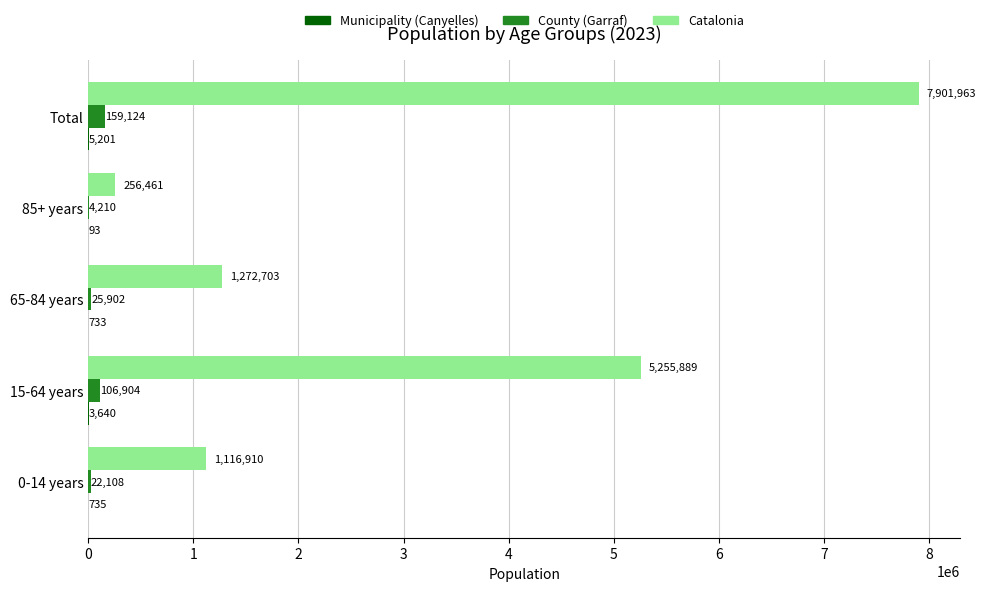

What is the total value across all series at 85+ years?

260764